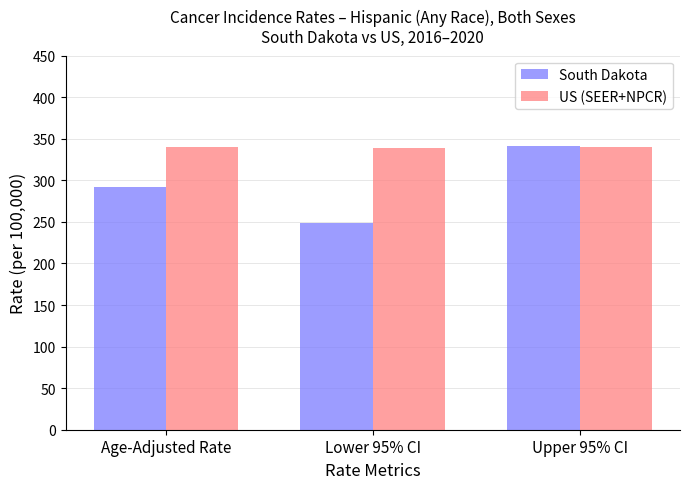

What is the average value of the US (SEER+NPCR) series?

339.6